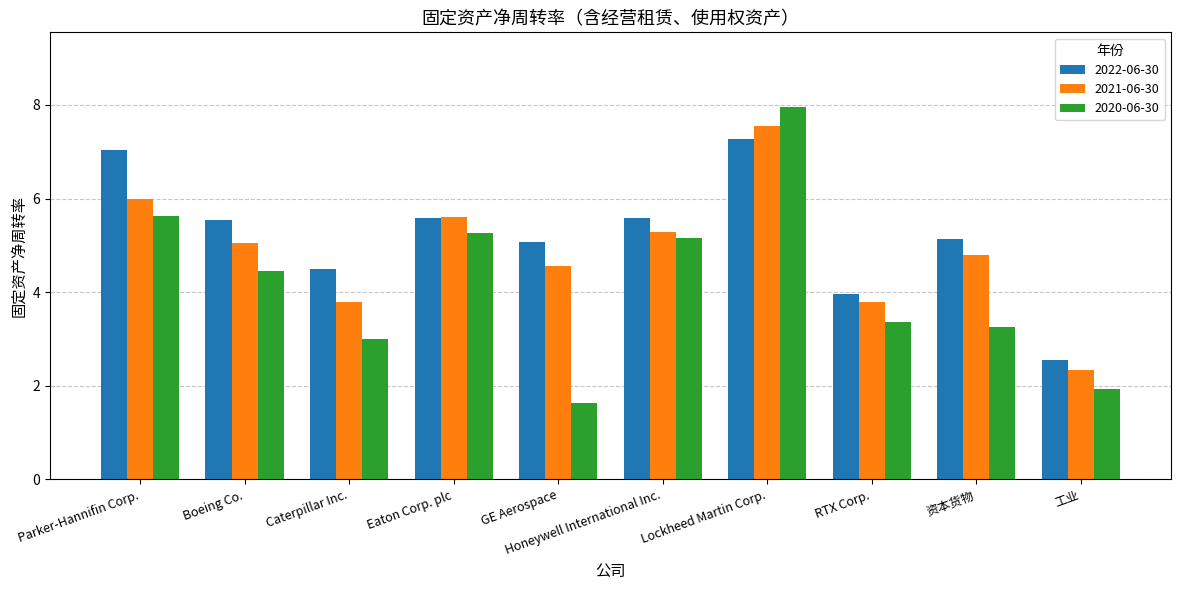

How many bars are there in each group?

3